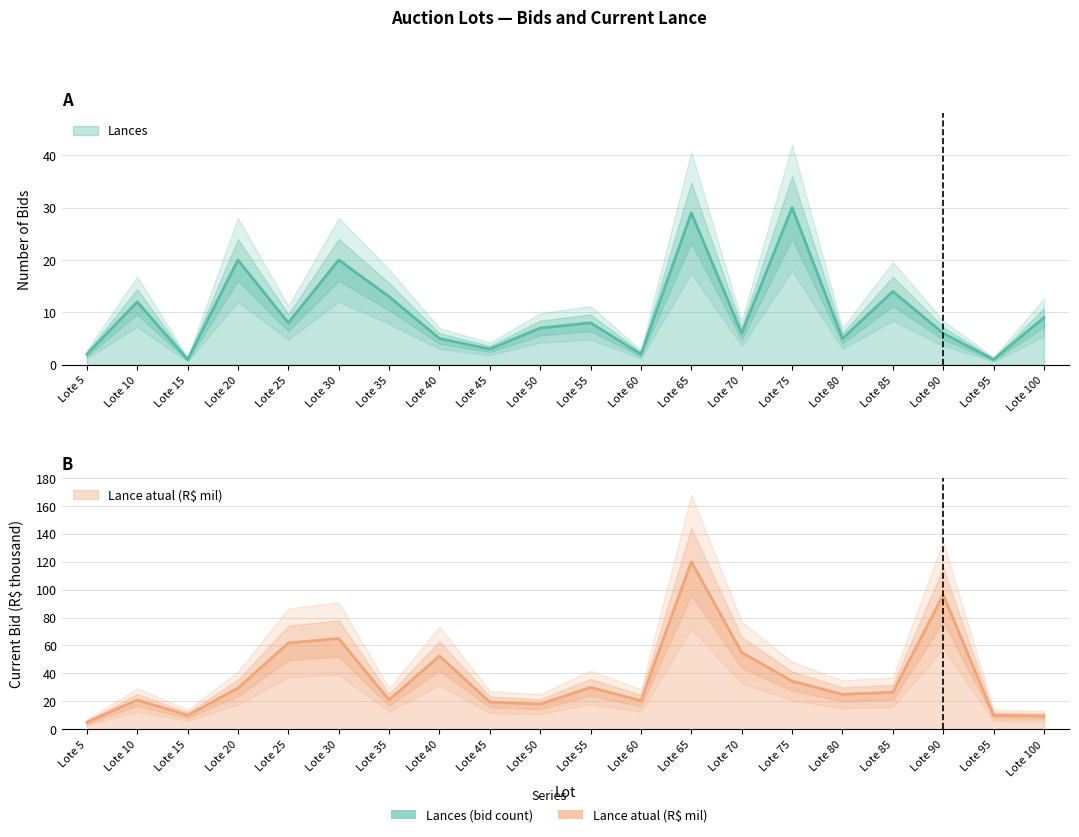

What is the lowest value of the Lances series?

1.0